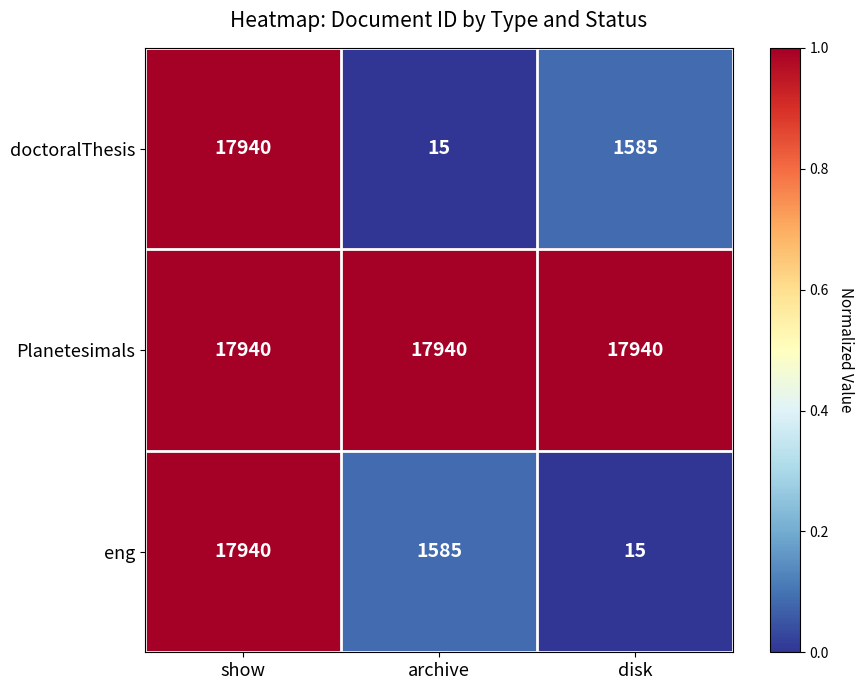

Rank the categories by doctoralThesis value from highest to lowest.

show, disk, archive